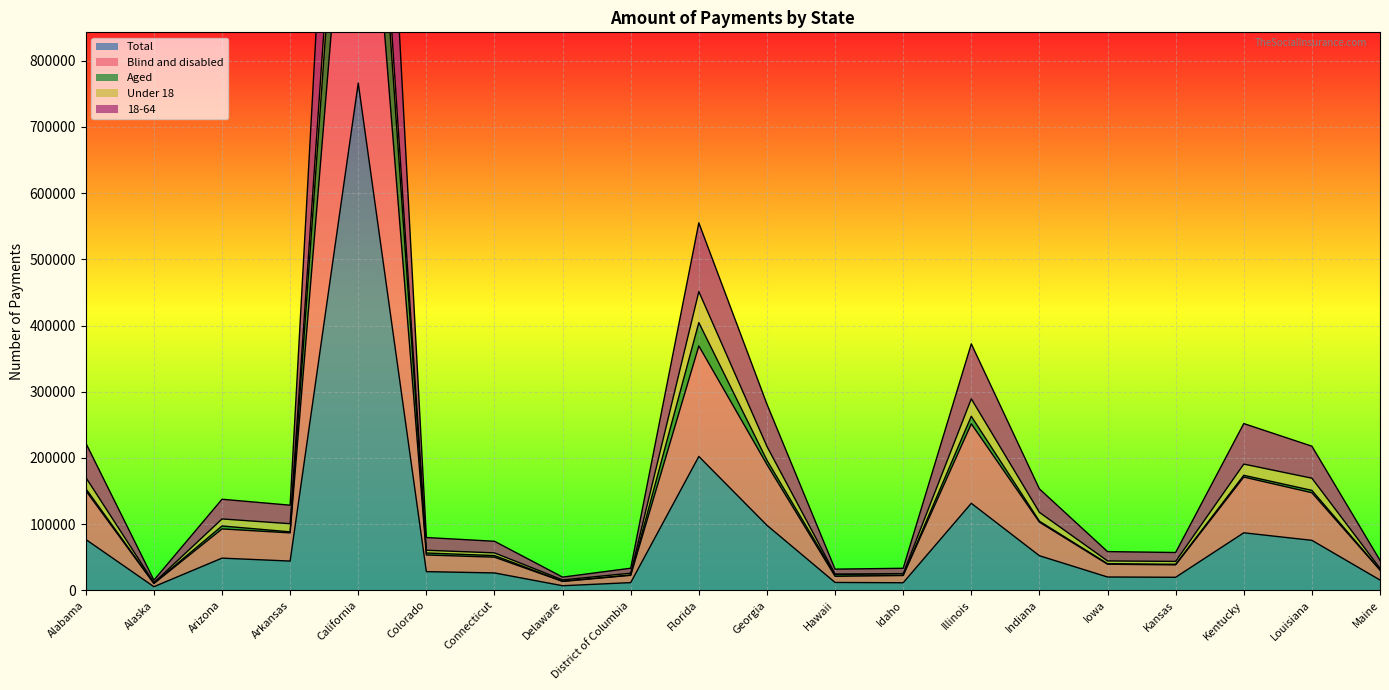

True or false: Blind and disabled and Aged intersect in this chart.

False